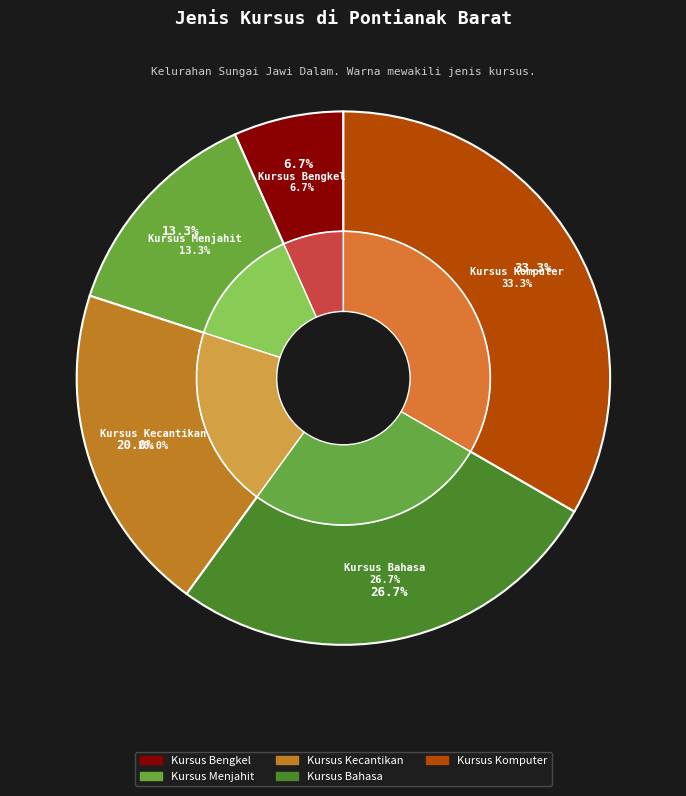

Does any single category account for the majority?

No